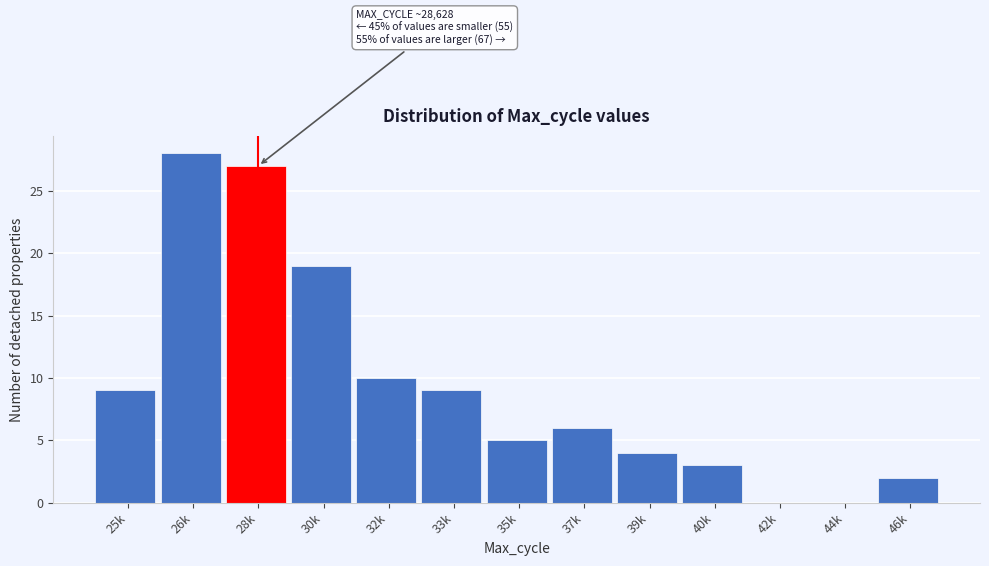

Reading right to left, list all the values displayed in this chart.

46k=2	44k=0	42k=0	40k=3	39k=4	37k=6	35k=5	33k=9	32k=10	30k=19	28k=27	26k=28	25k=9